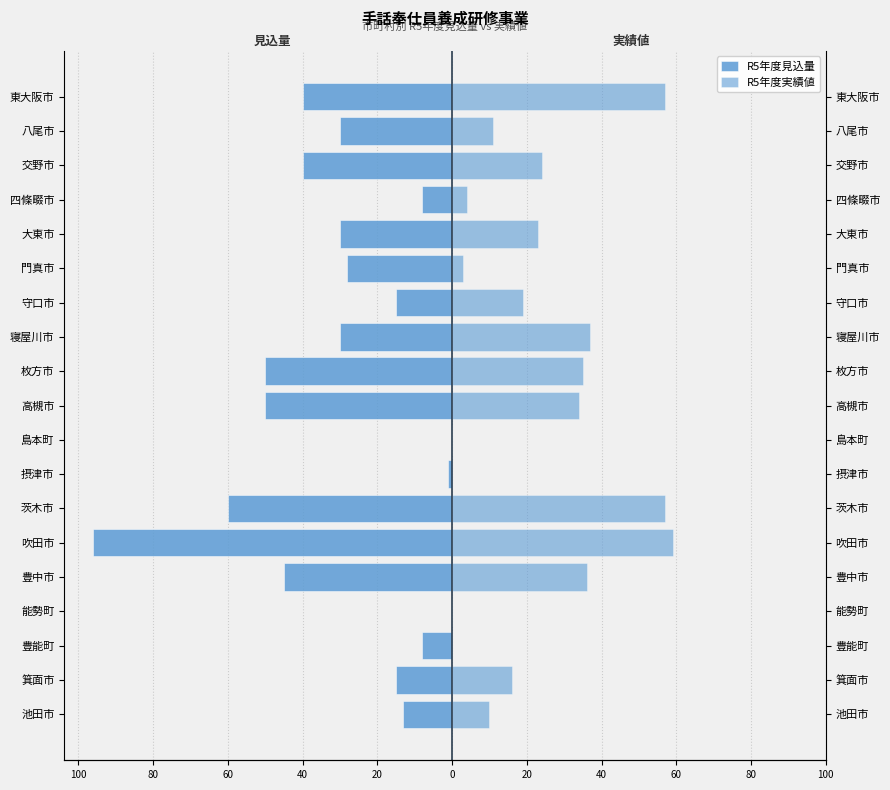

What is the difference between the R5年度実績値 values at 交野市 and 能勢町?

24